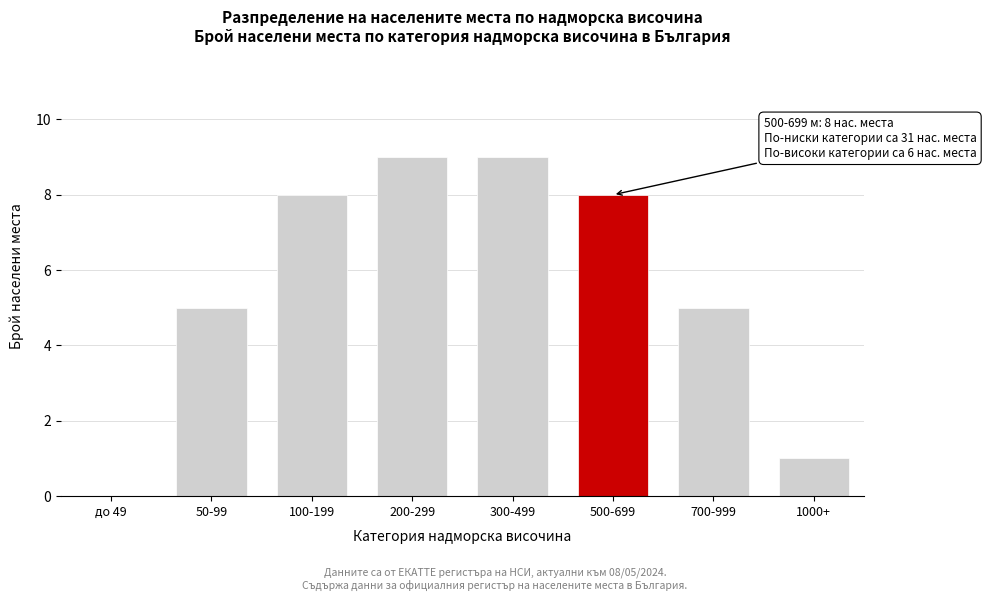

Reading left to right, list all the values displayed in this chart.

до 49=0	50-99=5	100-199=8	200-299=9	300-499=9	500-699=8	700-999=5	1000+=1